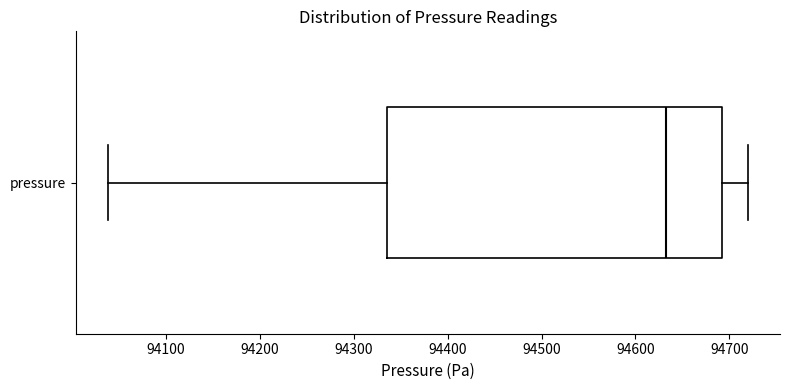

Transcribe this box plot: give where the median line is, the range the box spans, and where the two whiskers end, as read against the x-axis. The values are not printed on the chart, so give them approximately, as read against the axis.

median 94630, box 94340 to 94690, whiskers 94040 to 94720